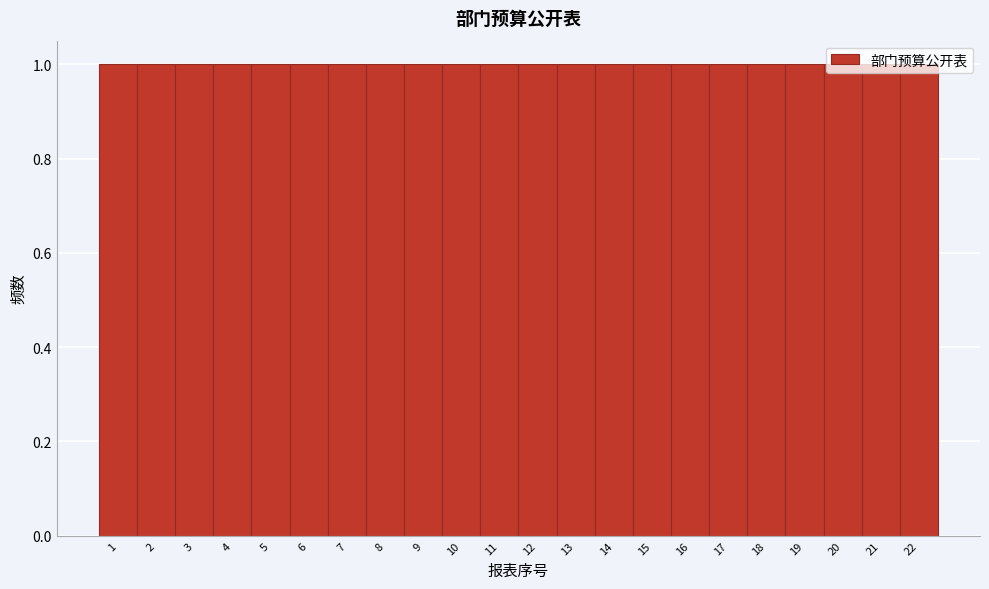

Reading left to right, transcribe this chart: for each bar, give the range it covers on the x-axis and its height. The values are not printed on the chart, so give them approximately, as read against the axis.

0.5 to 1.5: 1
1.5 to 2.5: 1
2.5 to 3.5: 1
3.5 to 4.5: 1
4.5 to 5.5: 1
5.5 to 6.5: 1
6.5 to 7.5: 1
7.5 to 8.5: 1
8.5 to 9.5: 1
9.5 to 10.5: 1
10.5 to 11.5: 1
11.5 to 12.5: 1
12.5 to 13.5: 1
13.5 to 14.5: 1
14.5 to 15.5: 1
15.5 to 16.5: 1
16.5 to 17.5: 1
17.5 to 18.5: 1
18.5 to 19.5: 1
19.5 to 20.5: 1
20.5 to 21.5: 1
21.5 to 22.5: 1